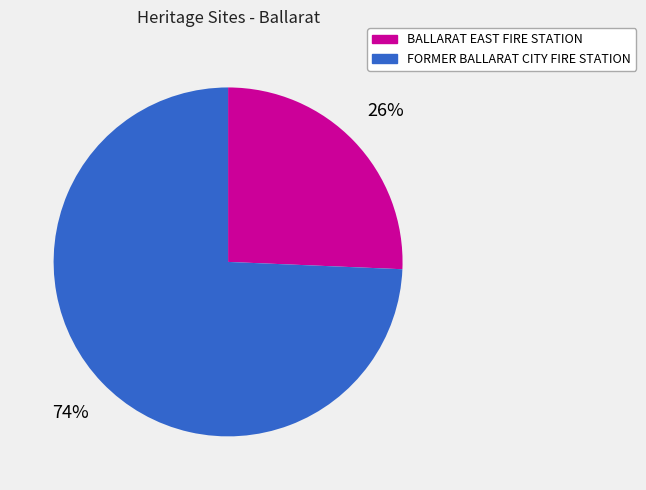

Does BALLARAT EAST FIRE STATION account for over 50% of the chart?

No